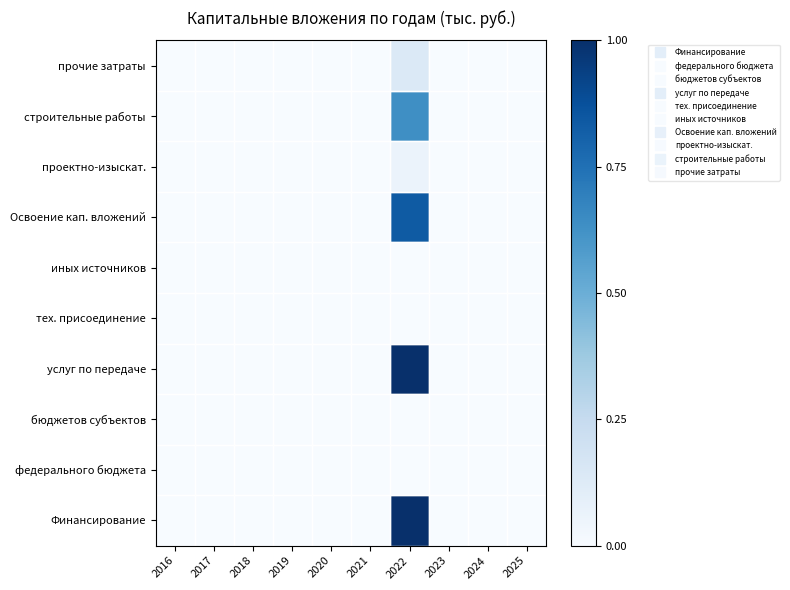

Reading left to right, extract all data points from this chart.

Финансирование: 2016=0.0	2017=0.0	2018=0.0	2019=0.0	2020=0.0	2021=0.0	2022=1.0	2023=0.0	2024=0.0	2025=0.0
федерального бюджета: 2016=0.0	2017=0.0	2018=0.0	2019=0.0	2020=0.0	2021=0.0	2022=0.0	2023=0.0	2024=0.0	2025=0.0
бюджетов субъектов: 2016=0.0	2017=0.0	2018=0.0	2019=0.0	2020=0.0	2021=0.0	2022=0.0	2023=0.0	2024=0.0	2025=0.0
услуг по передаче: 2016=0.0	2017=0.0	2018=0.0	2019=0.0	2020=0.0	2021=0.0	2022=1.0	2023=0.0	2024=0.0	2025=0.0
тех. присоединение: 2016=0.0	2017=0.0	2018=0.0	2019=0.0	2020=0.0	2021=0.0	2022=0.0	2023=0.0	2024=0.0	2025=0.0
иных источников: 2016=0.0	2017=0.0	2018=0.0	2019=0.0	2020=0.0	2021=0.0	2022=0.0	2023=0.0	2024=0.0	2025=0.0
Освоение кап. вложений: 2016=0.0	2017=0.0	2018=0.0	2019=0.0	2020=0.0	2021=0.0	2022=0.8	2023=0.0	2024=0.0	2025=0.0
проектно-изыскат.: 2016=0.0	2017=0.0	2018=0.0	2019=0.0	2020=0.0	2021=0.0	2022=0.1	2023=0.0	2024=0.0	2025=0.0
строительные работы: 2016=0.0	2017=0.0	2018=0.0	2019=0.0	2020=0.0	2021=0.0	2022=0.6	2023=0.0	2024=0.0	2025=0.0
прочие затраты: 2016=0.0	2017=0.0	2018=0.0	2019=0.0	2020=0.0	2021=0.0	2022=0.1	2023=0.0	2024=0.0	2025=0.0